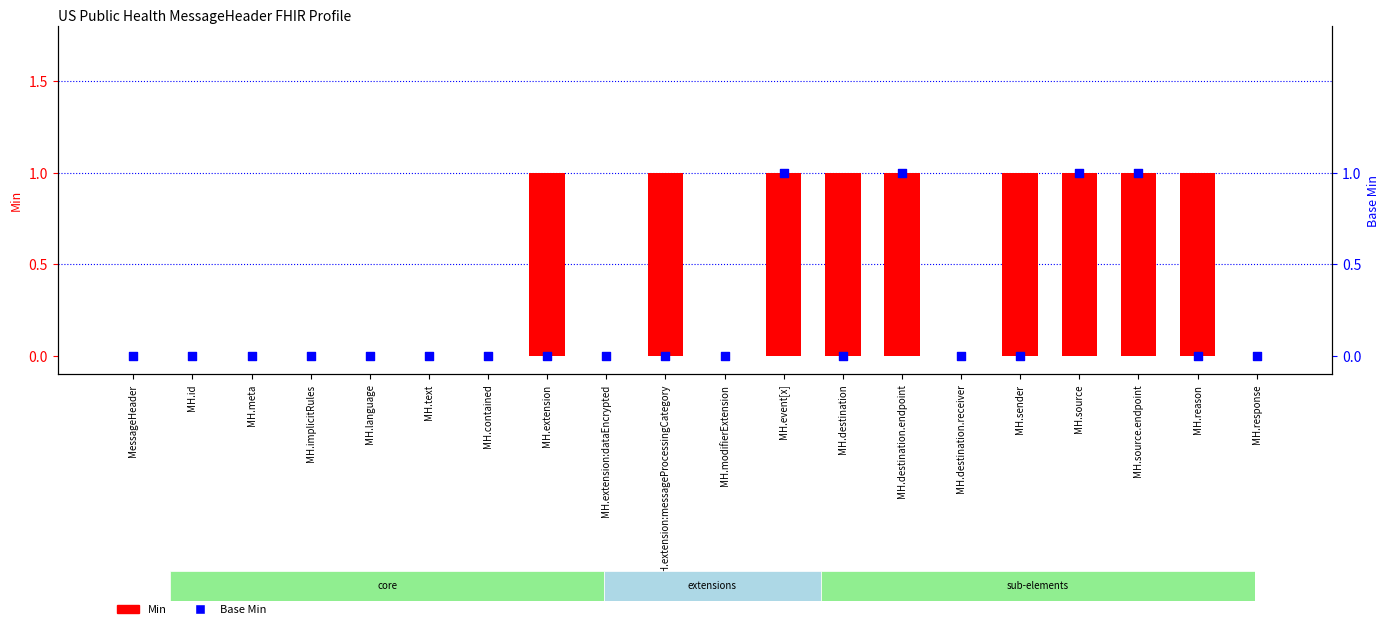

Which series reaches the maximum Y coordinate?

Min